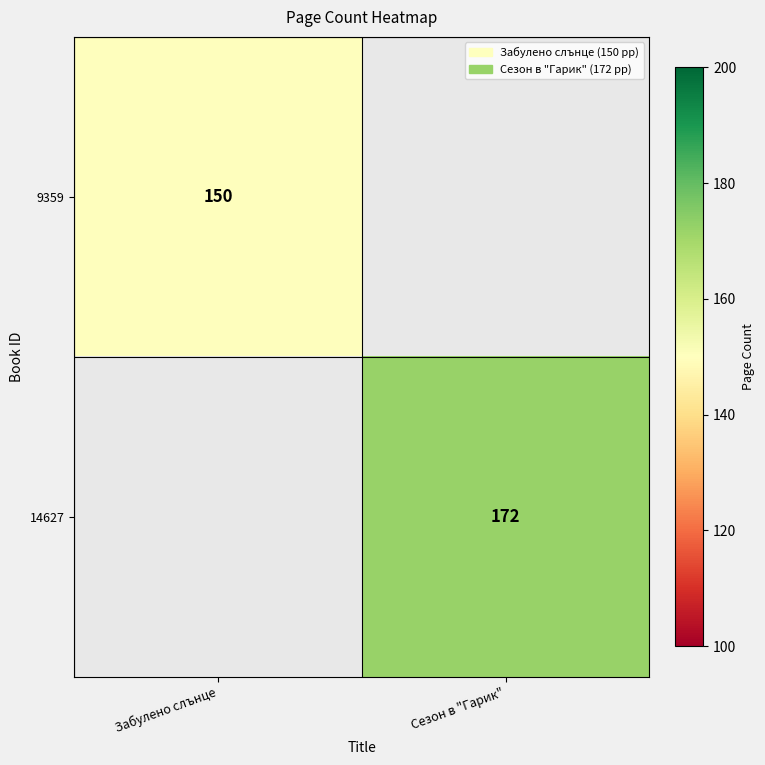

At how many categories does at least one series exceed 169?

1